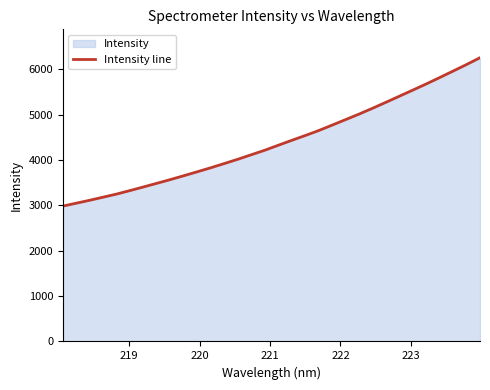

What is the minimum value shown in the chart?

2983.7